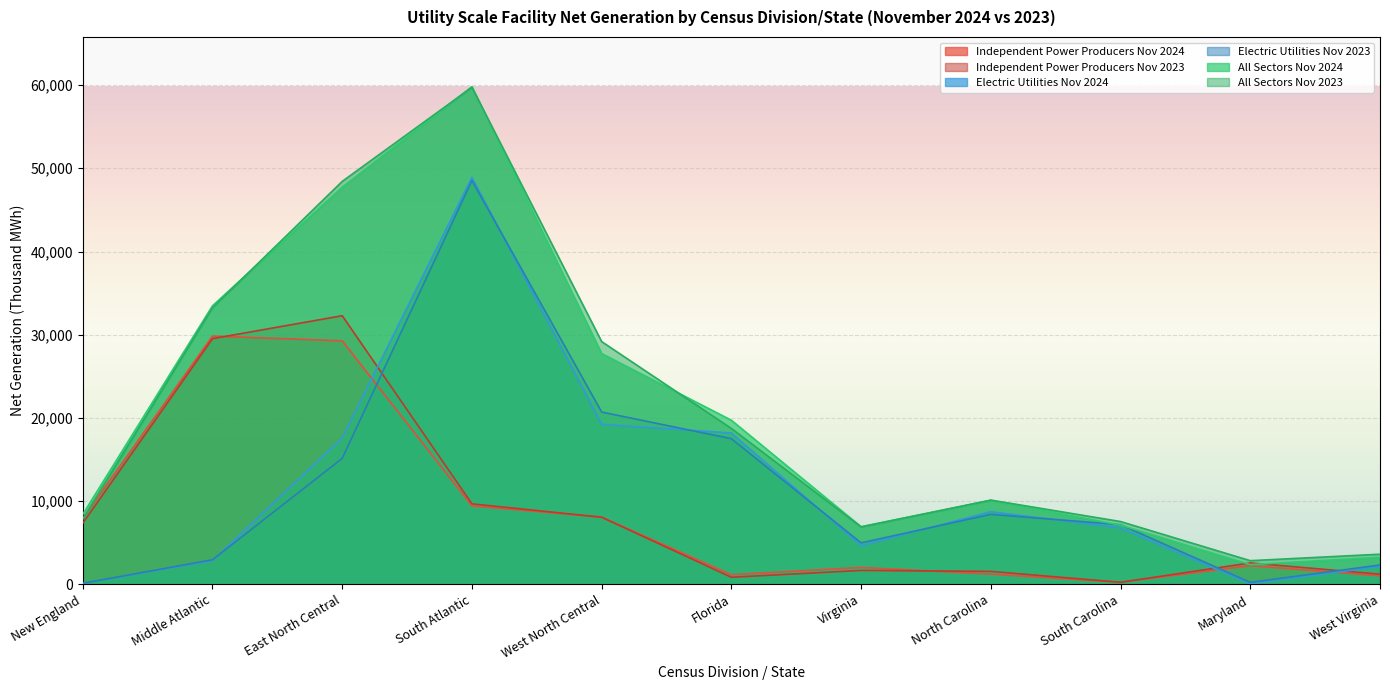

Which series ends up on top after the final intersection of All Sectors Nov 2023 and Independent Power Producers Nov 2024?

All Sectors Nov 2023